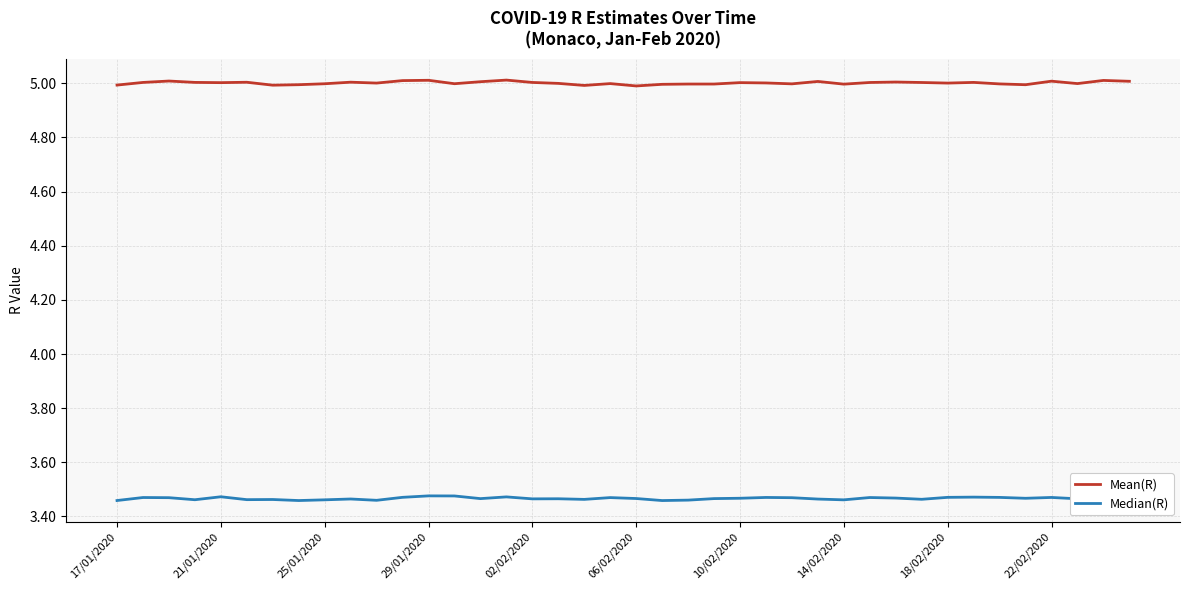

How many lines are shown in the chart?

2